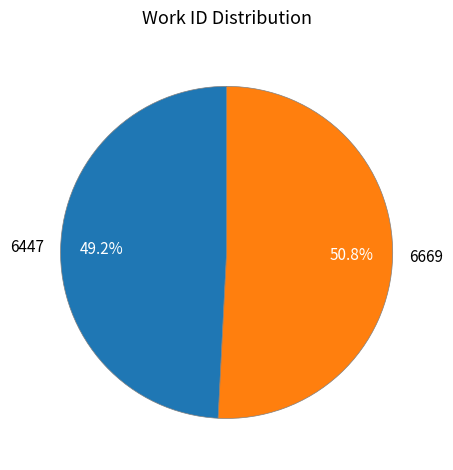

Rank the categories by value from highest to lowest.

6669, 6447